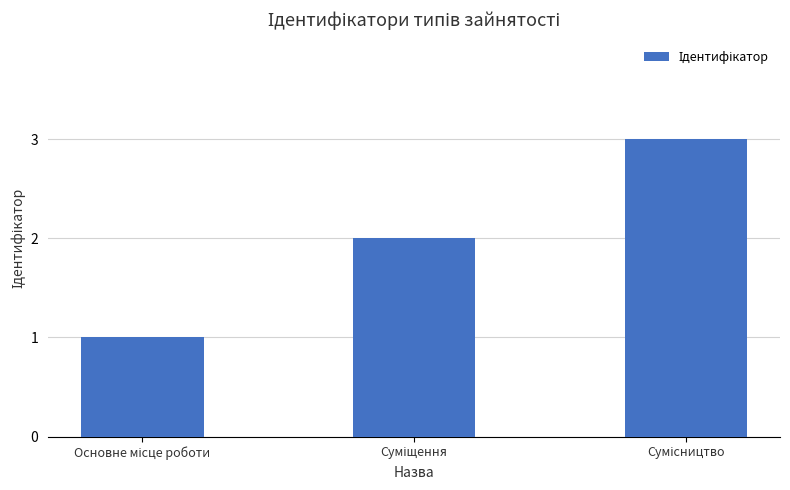

What is the sum of all values?

6